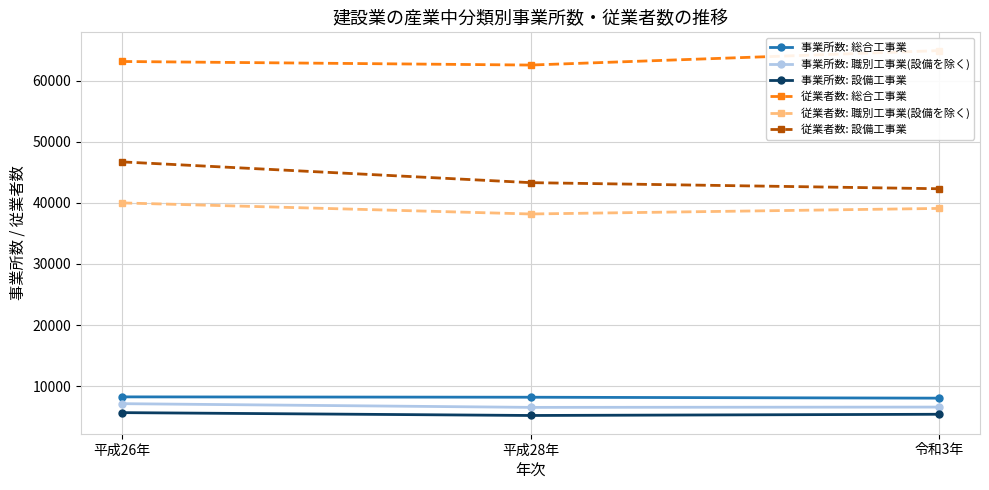

Reading left to right, what are all the values shown in this chart?

事業所数: 総合工事業: 平成26年=8242	平成28年=8185	令和3年=8033
事業所数: 職別工事業(設備を除く): 平成26年=7130	平成28年=6524	令和3年=6573
事業所数: 設備工事業: 平成26年=5664	平成28年=5197	令和3年=5395
従業者数: 総合工事業: 平成26年=63148	平成28年=62564	令和3年=64934
従業者数: 職別工事業(設備を除く): 平成26年=39998	平成28年=38184	令和3年=39095
従業者数: 設備工事業: 平成26年=46714	平成28年=43313	令和3年=42316